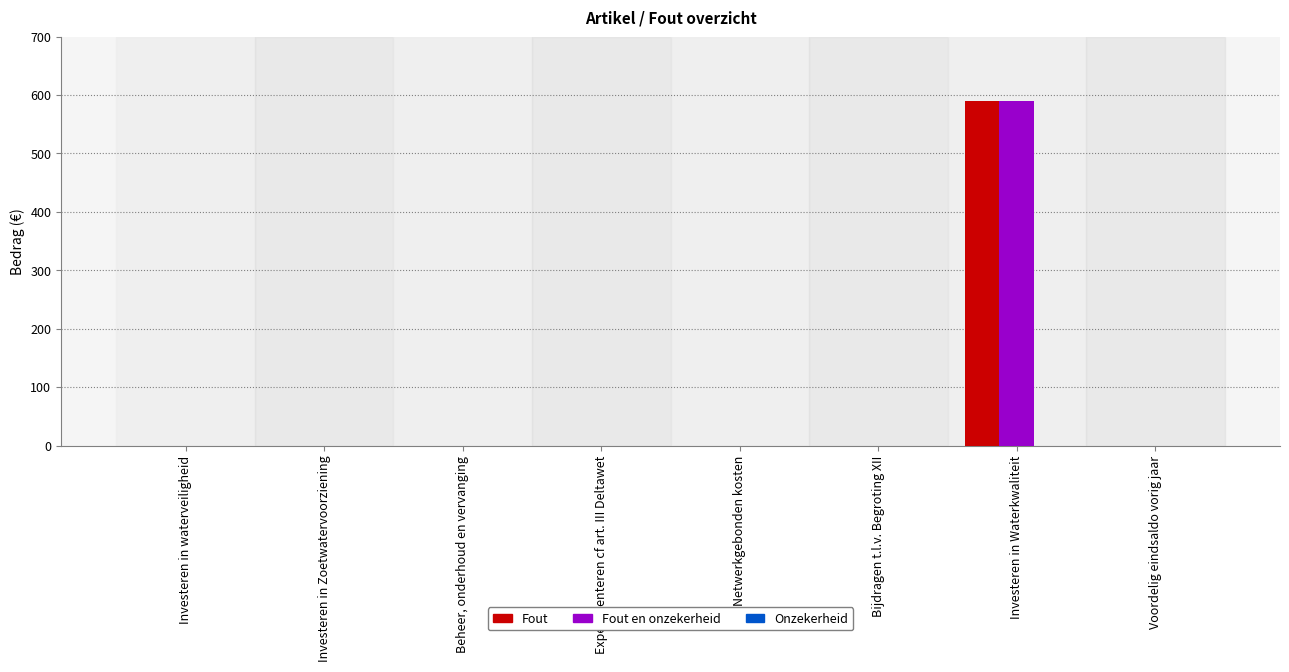

At which category is the sum across all series the highest?

Investeren in Waterkwaliteit